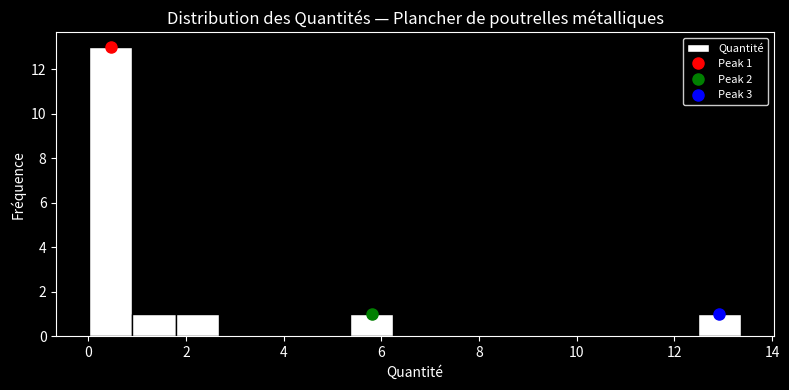

Which range on the x-axis has the tallest bar?

0.0 to 1.0